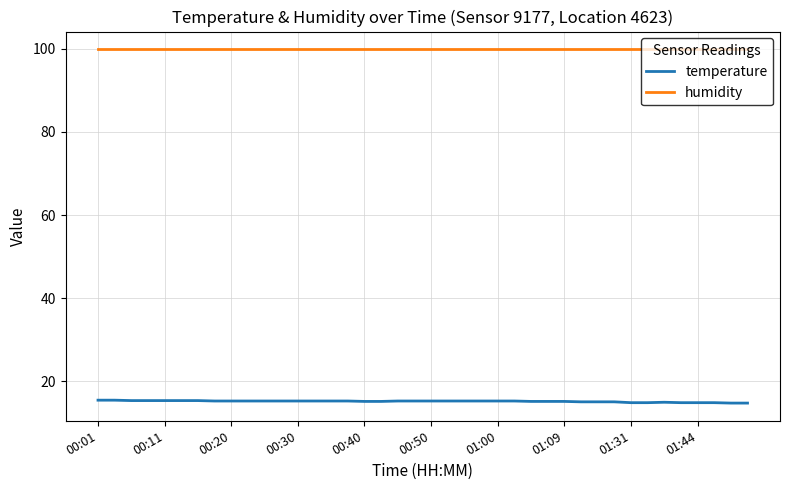

What is the lowest value of the humidity series?

99.9